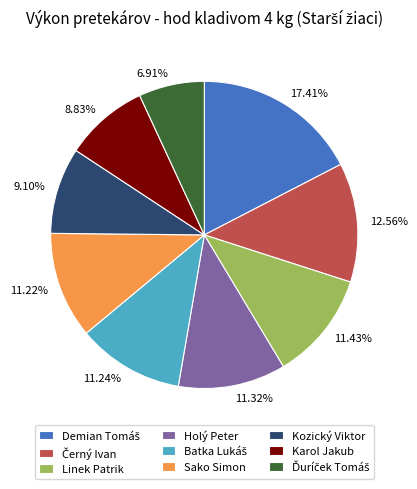

Is it true that Karol Jakub is 1% of the pie?

False